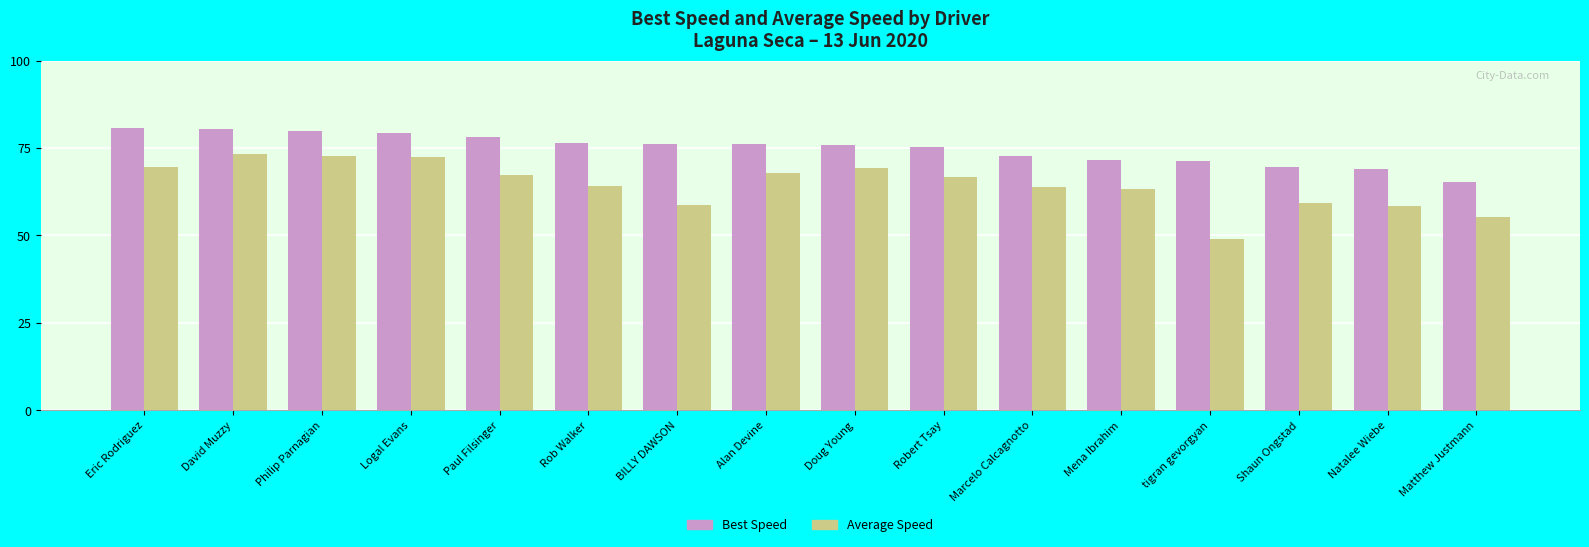

Which category has the lowest value across all series?

tigran gevorgyan